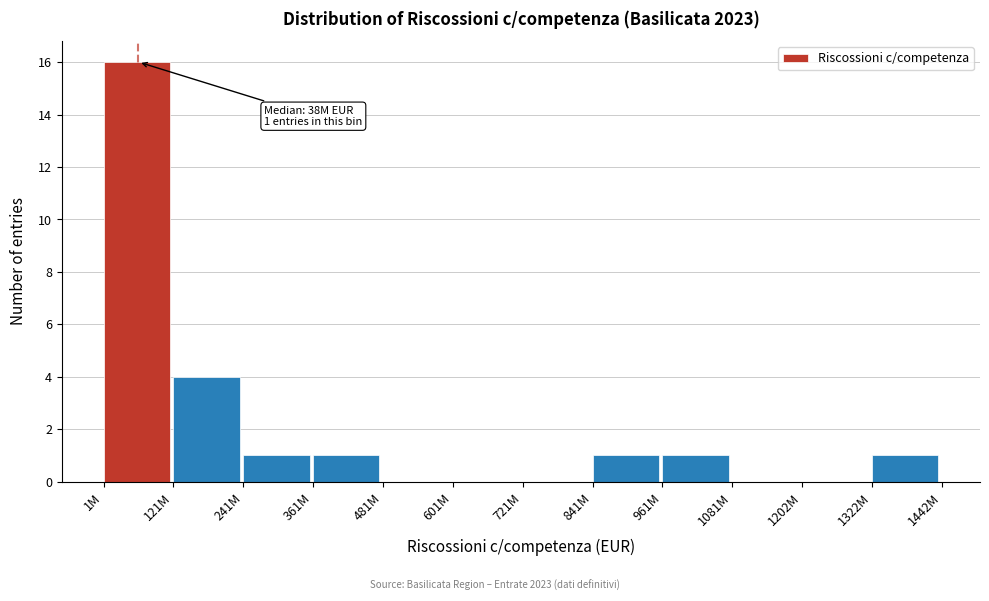

Reading right to left, transcribe all the data shown in this chart.

1322M=1	1202M=0	1081M=0	961M=1	841M=1	721M=0	601M=0	481M=0	361M=1	241M=1	121M=4	1M=16